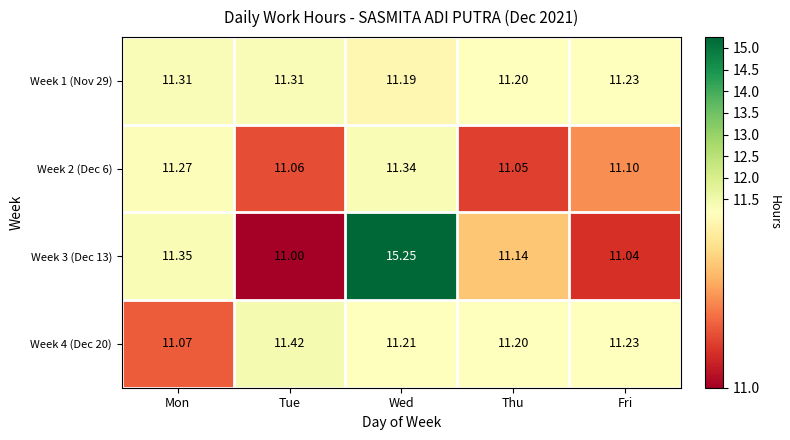

Is the value of Week 2 (Dec 6) at Mon greater than the value of Week 3 (Dec 13) at Tue?

Yes